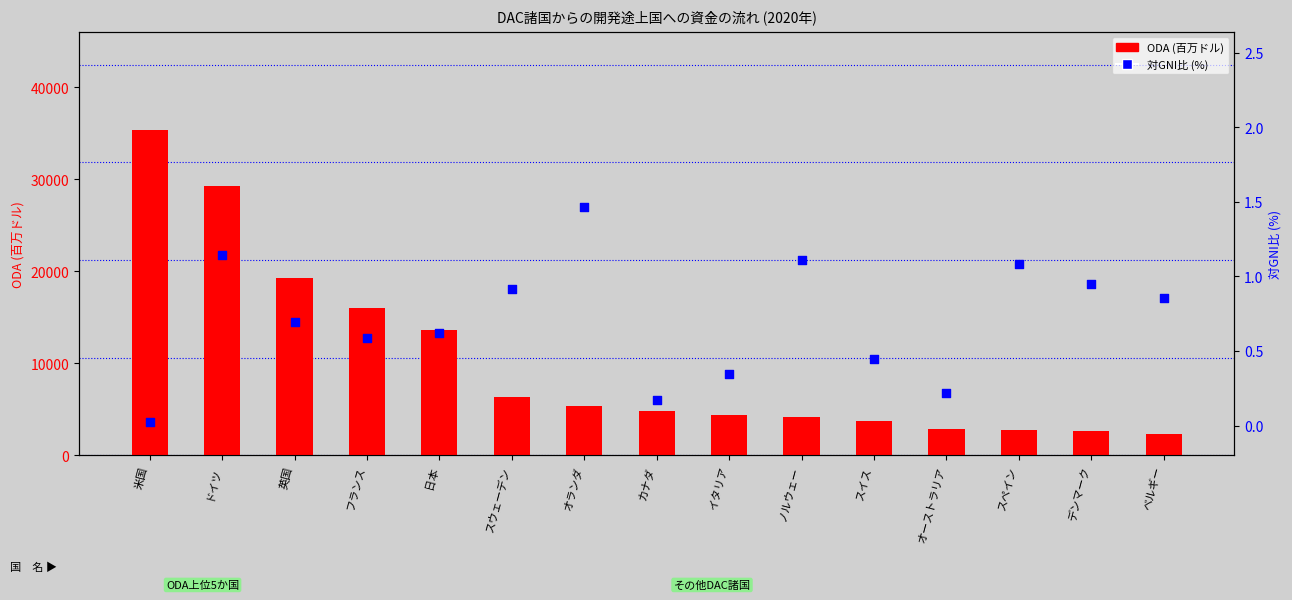

What are all the series names shown in the legend?

ODA (百万ドル), 対GNI比 (%)